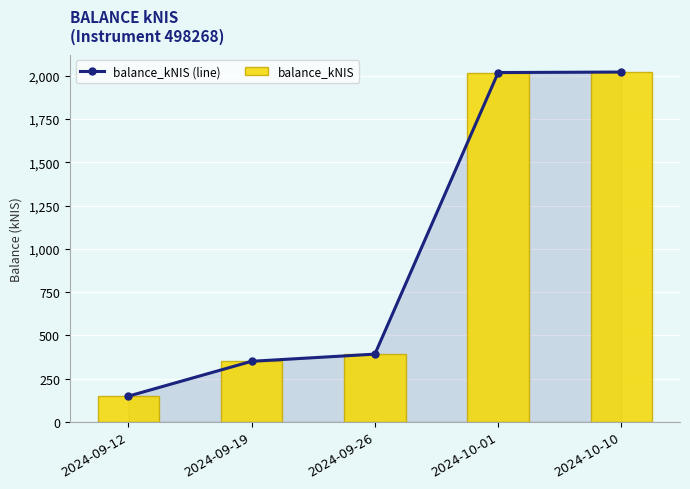

Is it true that balance_kNIS (line) equals 148.4 at 2024-09-12?

True